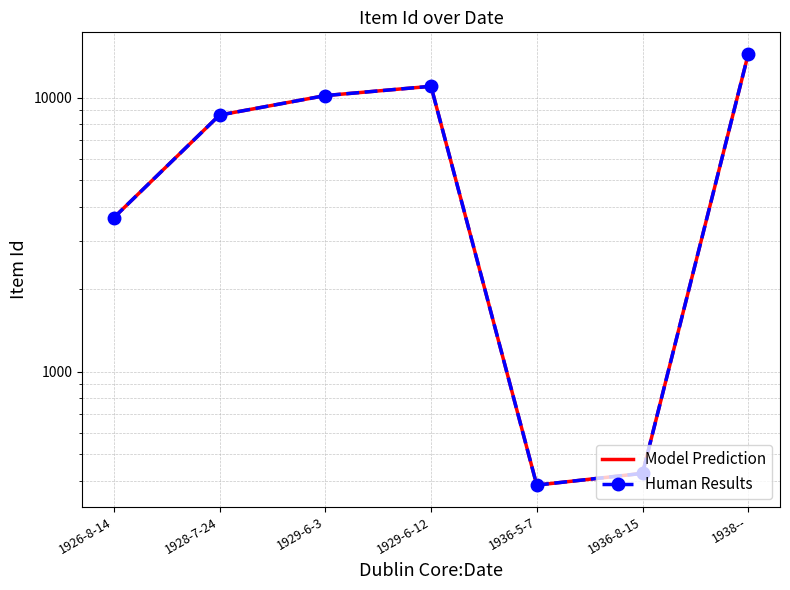

At which label does Model Prediction reach its peak?

1938--